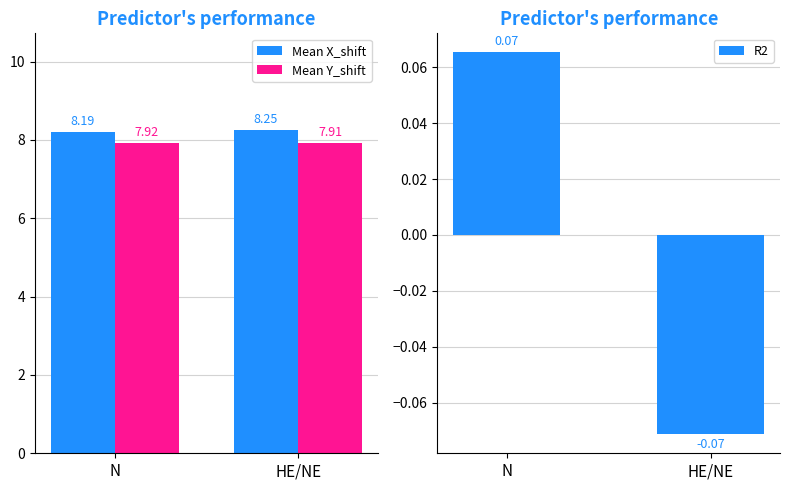

What is the value of the Mean Y_shift bar at the 1st from the left?

7.9